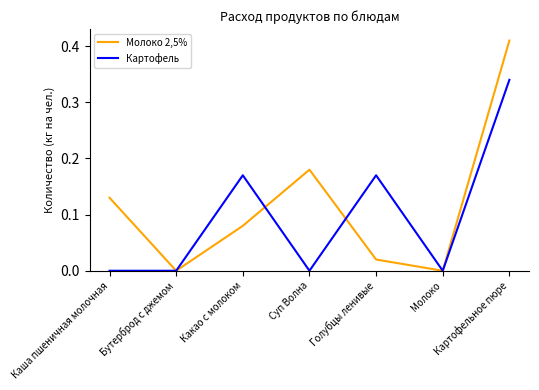

True or false: Картофель and Молоко 2,5% cross at least once.

True